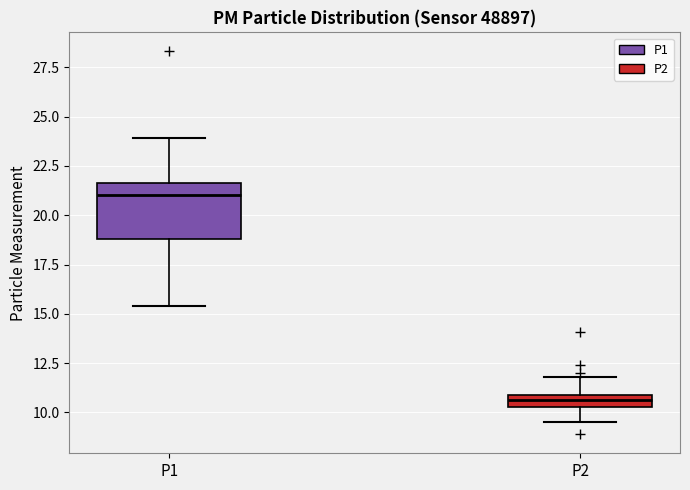

Which box's median line is the highest?

P1